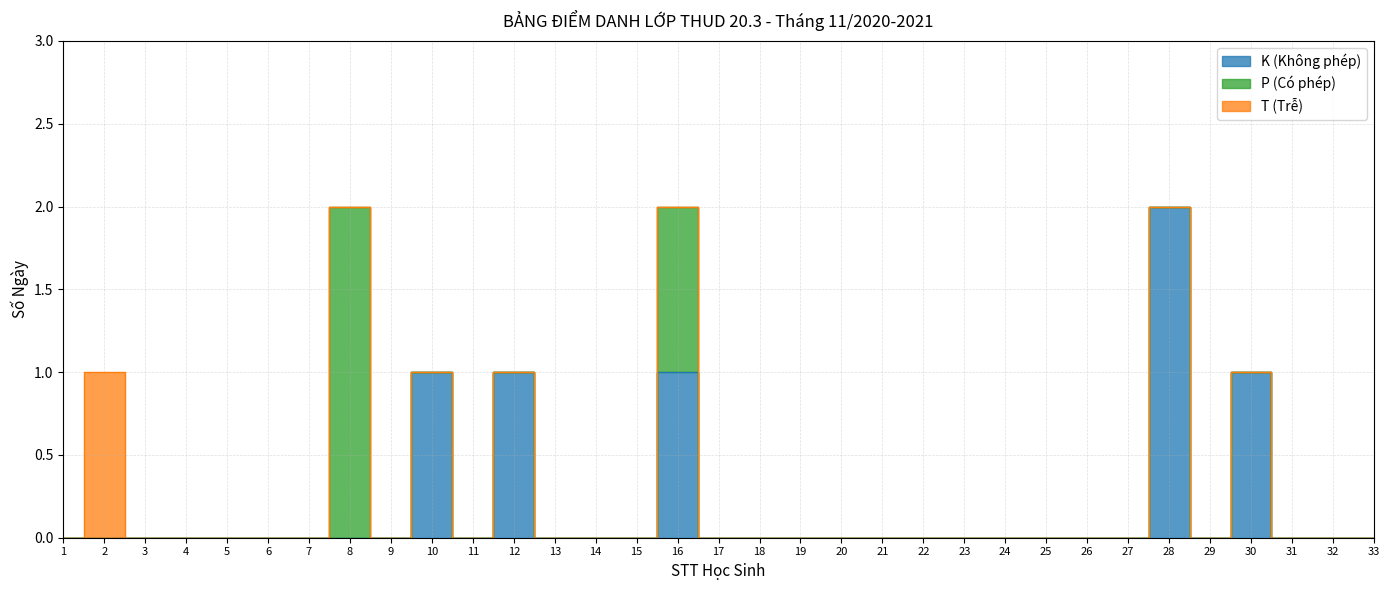

True or false: P (Có phép) and K (Không phép) intersect in this chart.

False